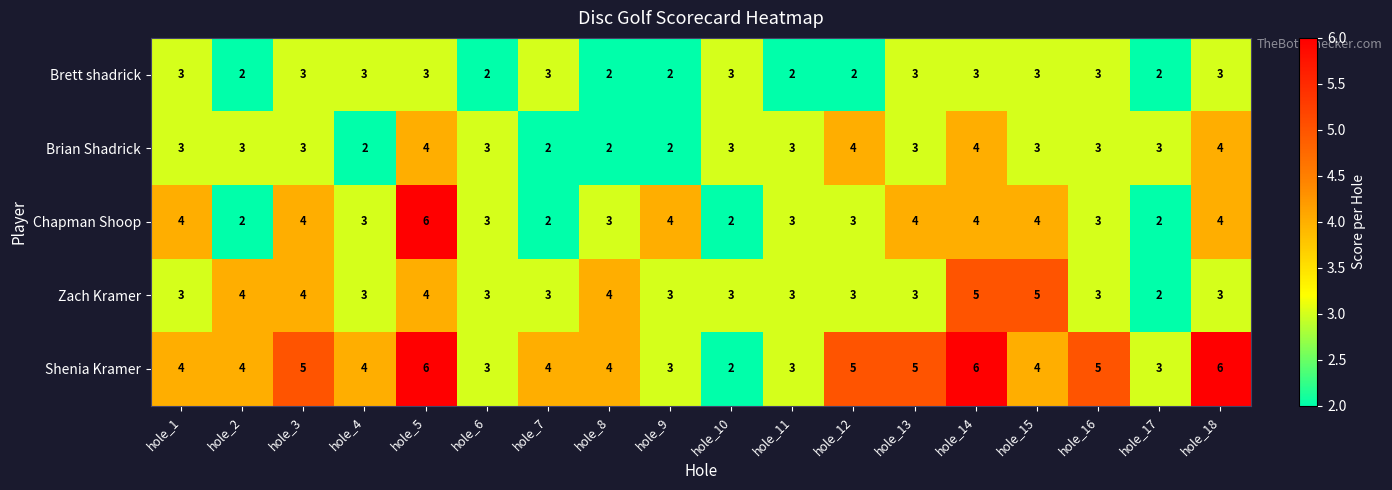

At which category is the sum across all series the highest?

hole_5